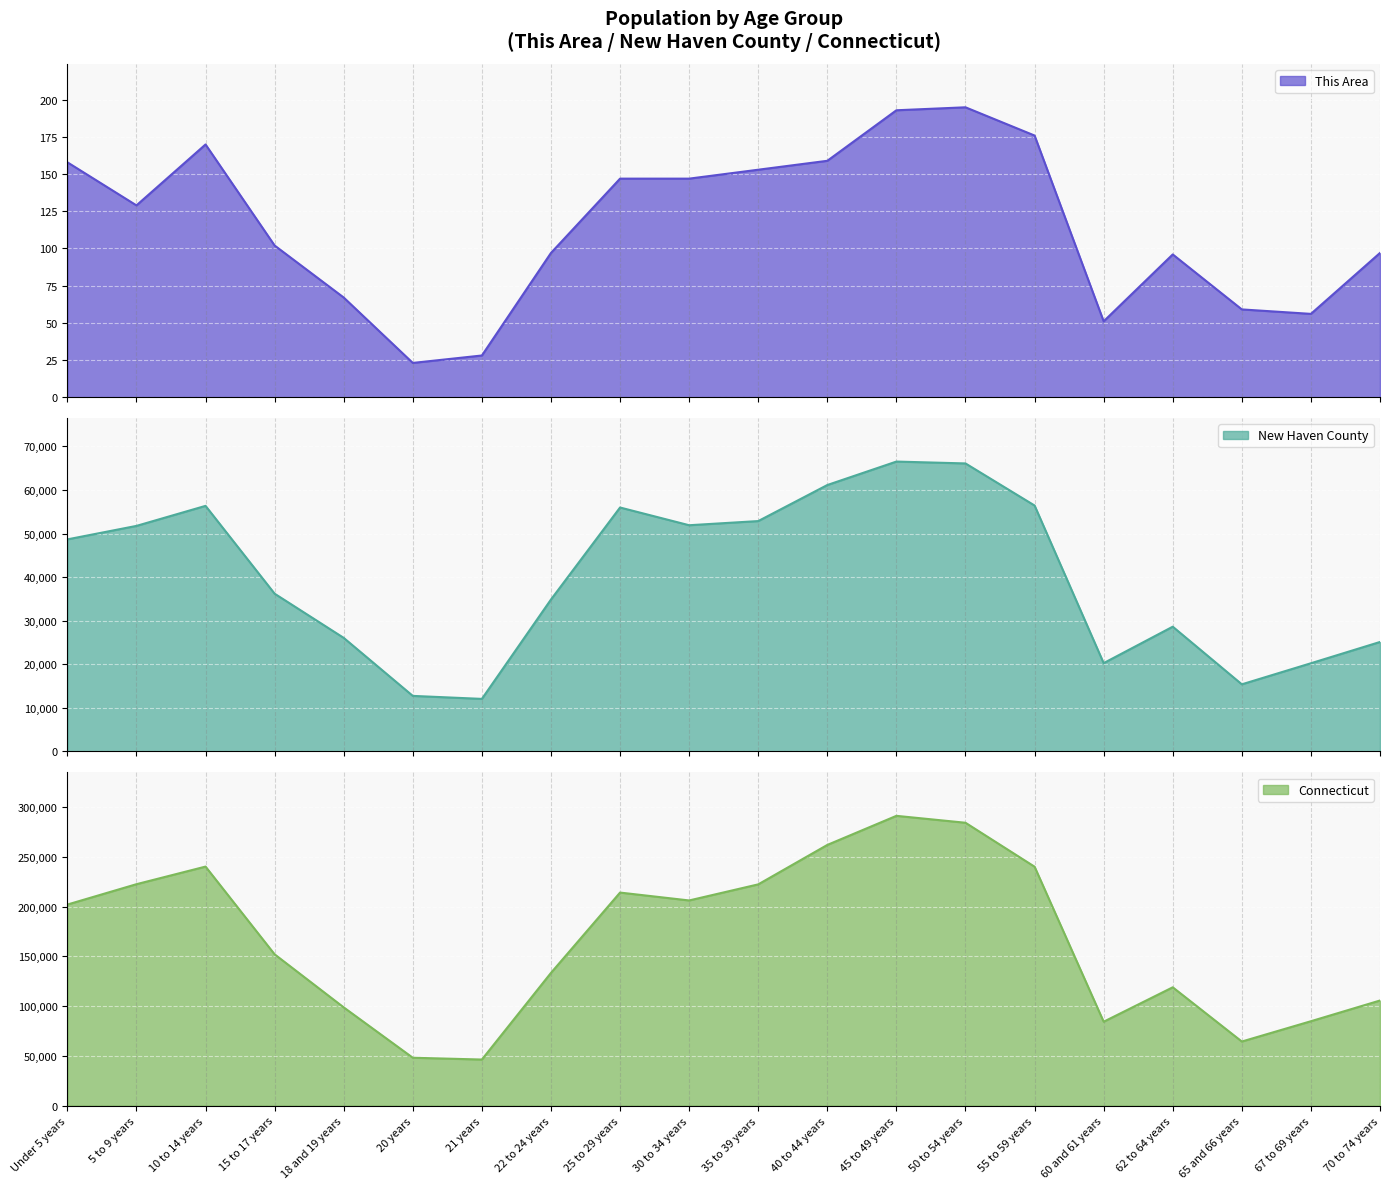

What is the highest value of the This Area series?

195